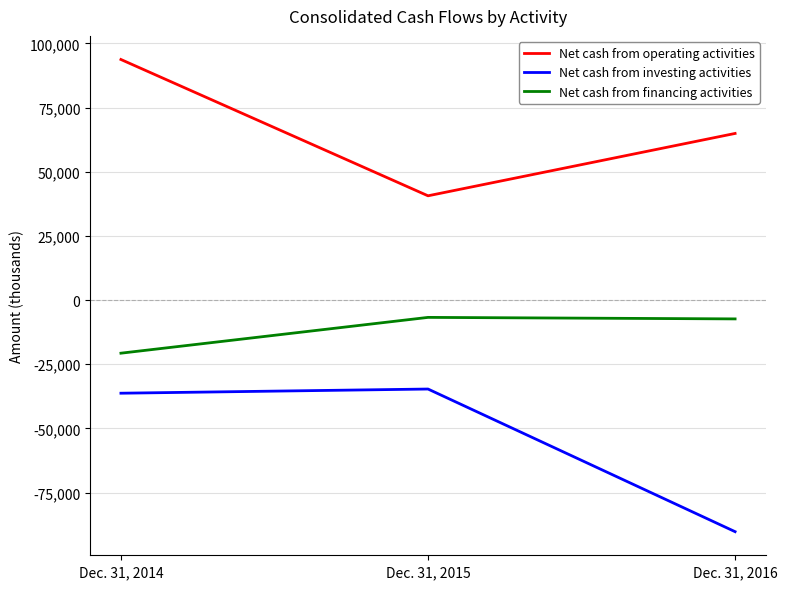

Does the chart have visible grid lines?

Yes